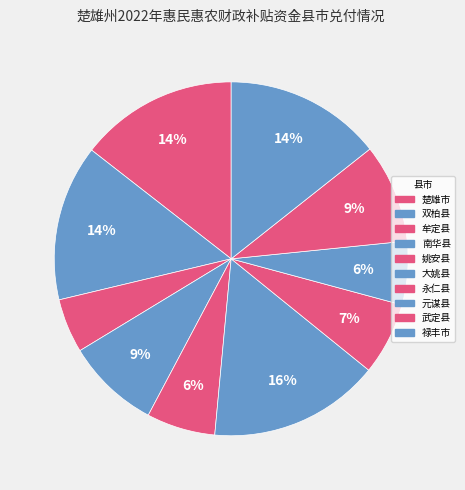

How many slices are in this pie chart?

10